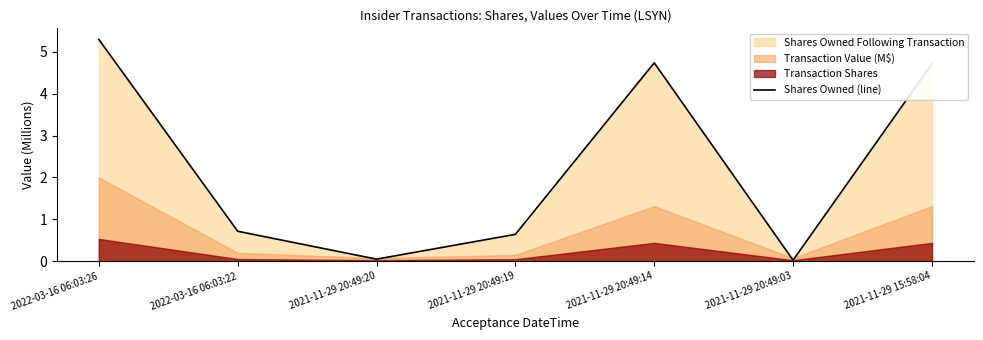

What is the change in value from 2021-11-29 20:49:20 to 2021-11-29 20:49:19?

+0.6